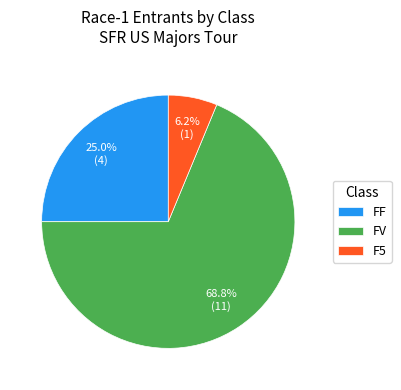

Rank the categories by value from highest to lowest.

FV, FF, F5